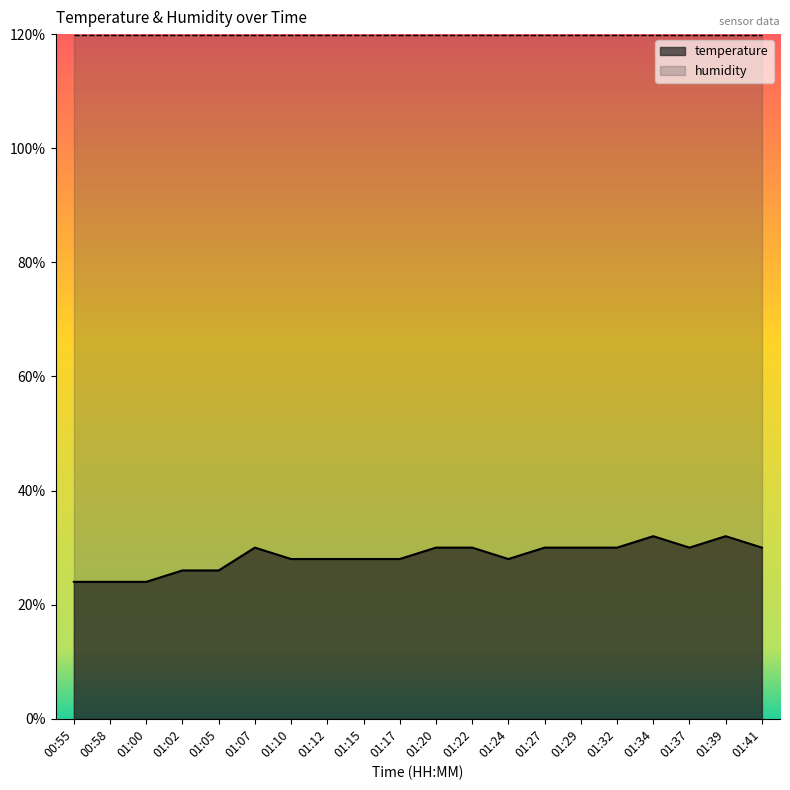

What is the label of the 20th point from the left?

01:41